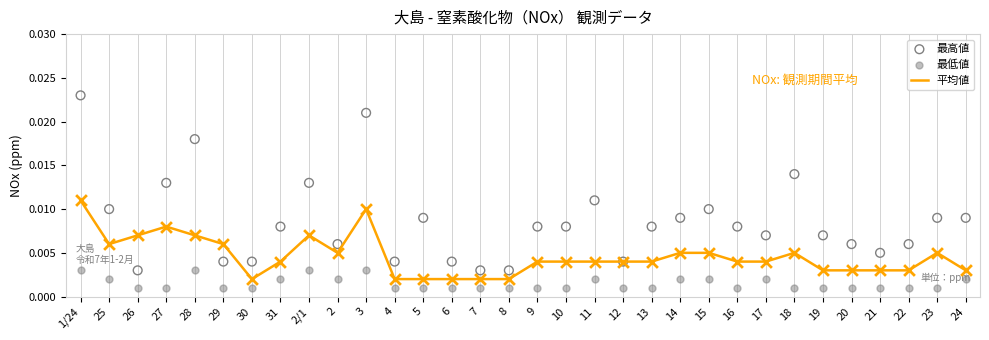

Which series contains the lowest Y value?

最低値